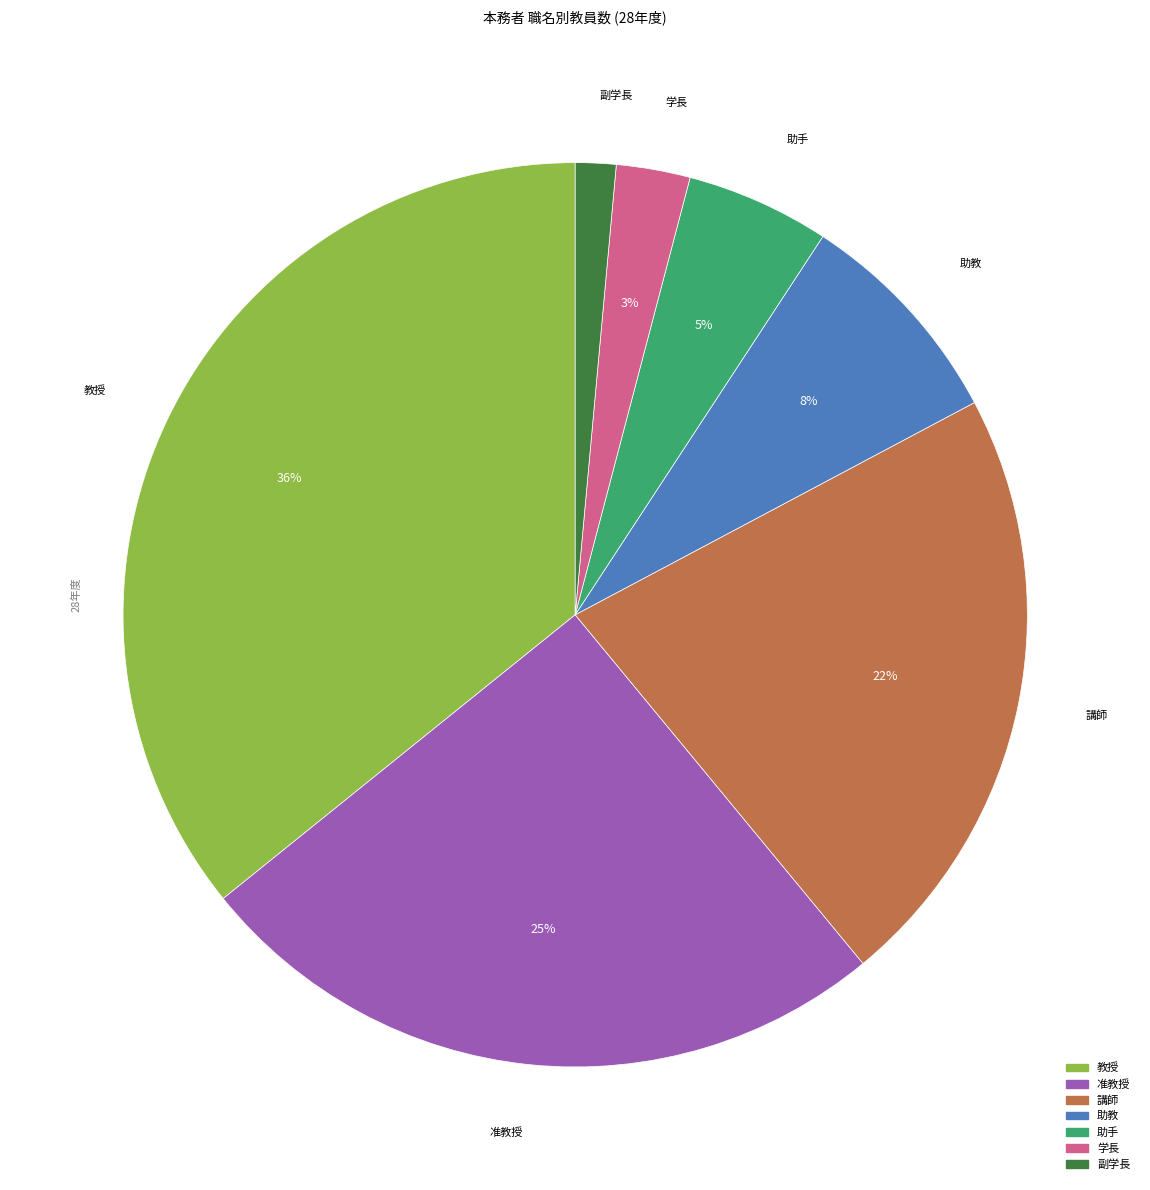

To the nearest percent, what is the average slice percentage?

14%